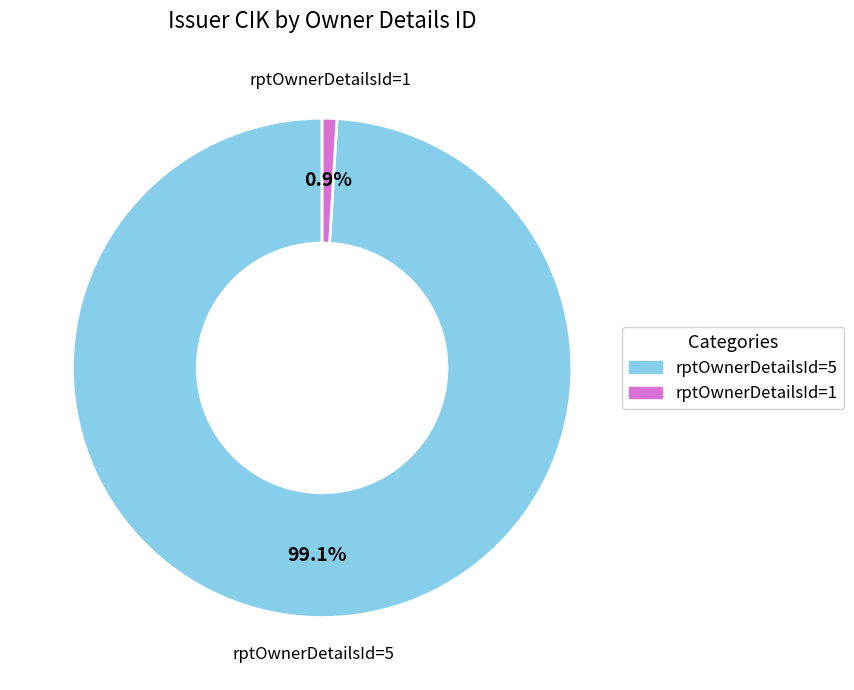

How many slices are in this pie chart?

2